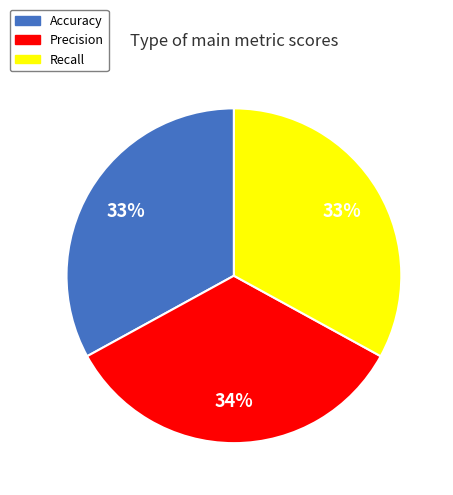

Combined, do Accuracy and Precision account for over 50%?

Yes